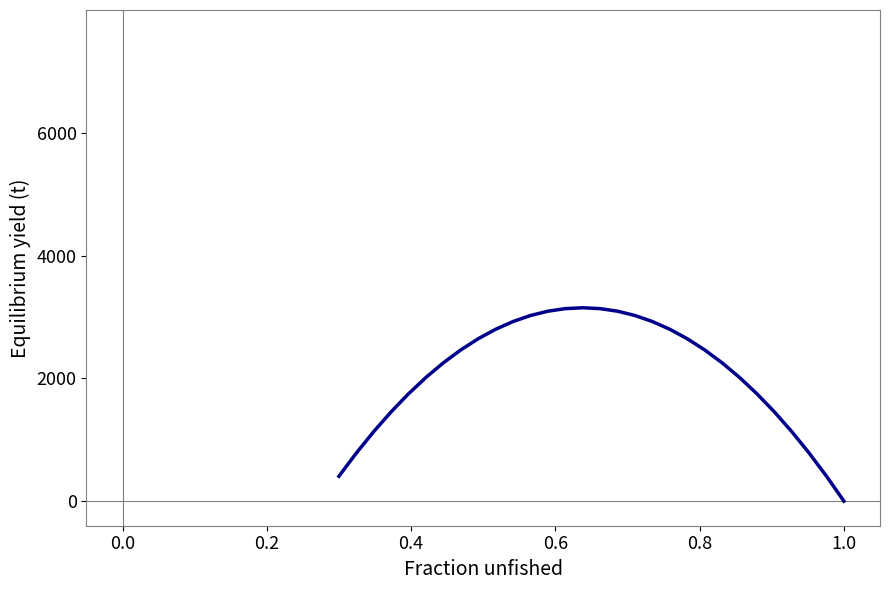

What is the difference between the maximum and minimum values?

3150